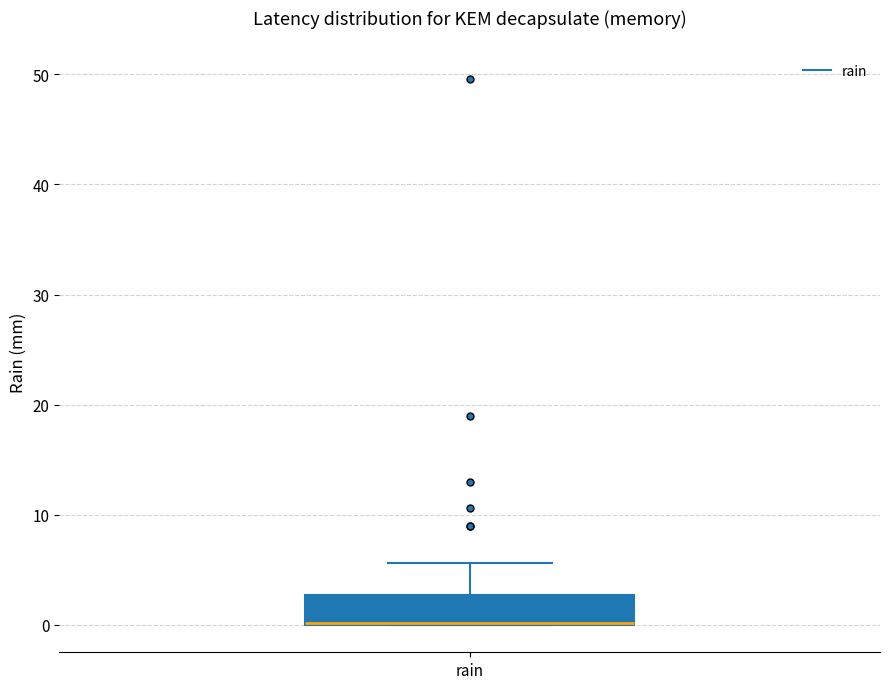

Transcribe this box plot: give where the median line is, the range the box spans, and where the two whiskers end, as read against the y-axis. The values are not printed on the chart, so give them approximately, as read against the axis.

median 0 (drawn on the box's lower edge), box 0 to 3, whiskers 0 to 6